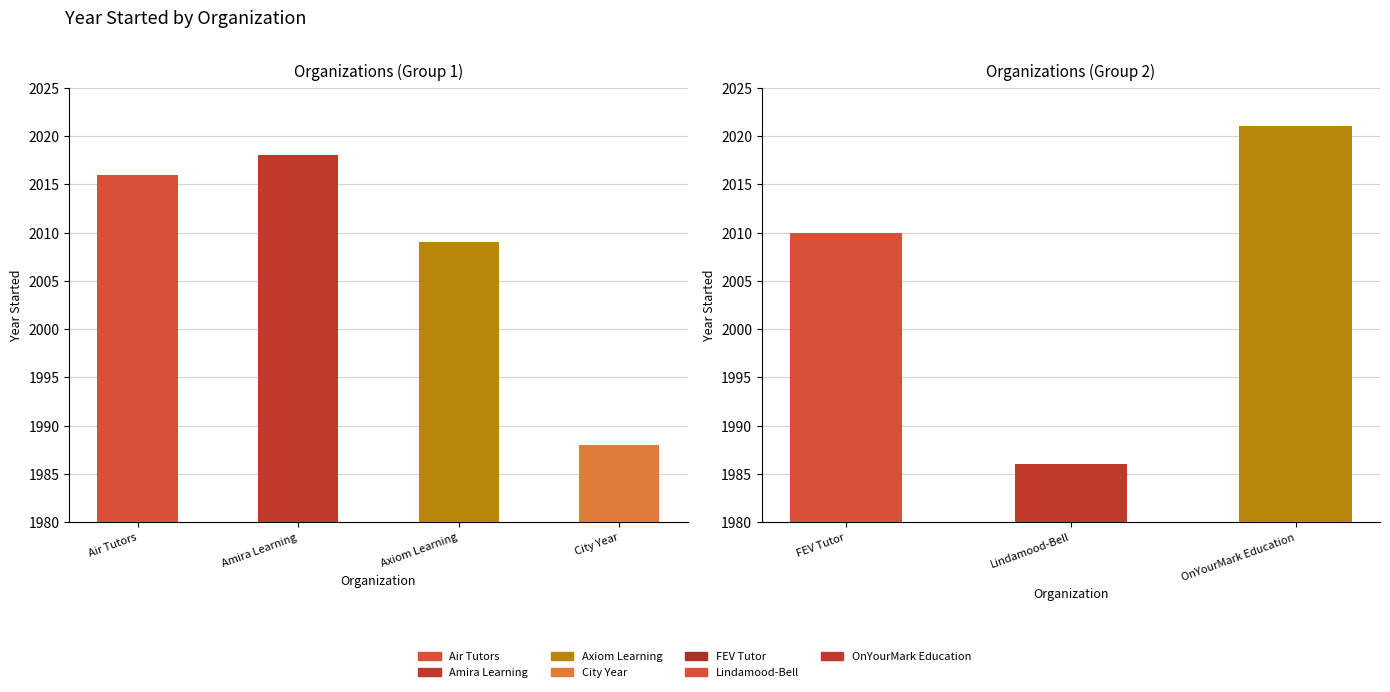

What position from the left is FEV Tutor?

1